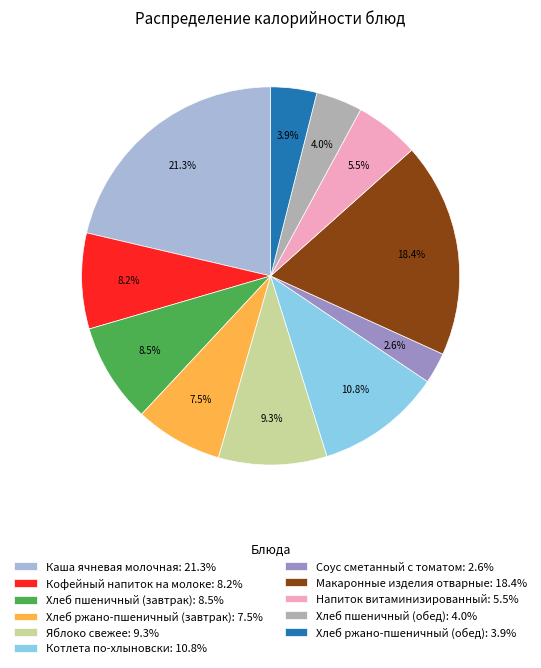

Does Хлеб ржано-пшеничный (обед) represent more than half of the total?

No